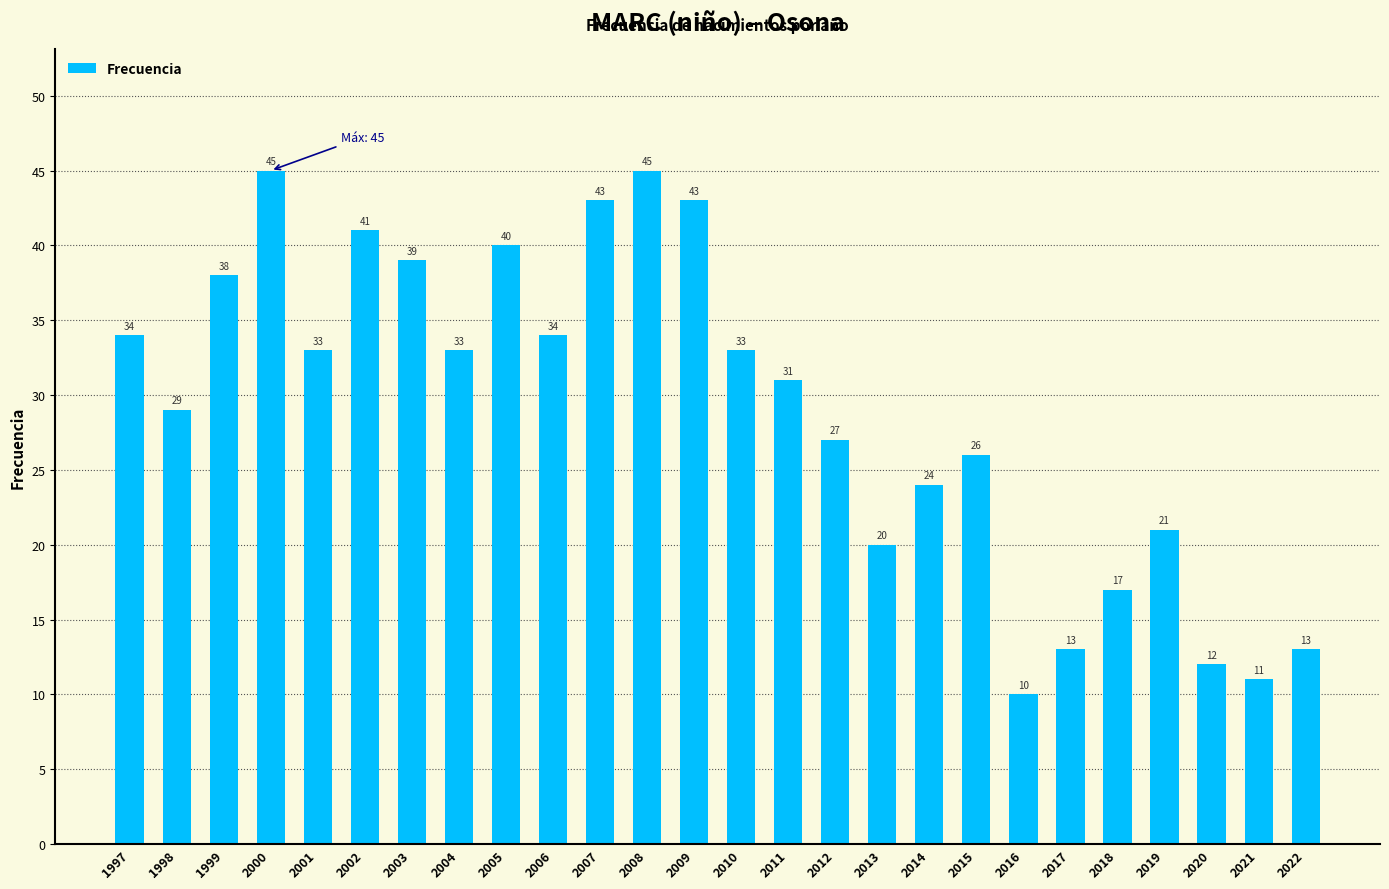

What is the approximate value at 2016, to the nearest 10?

10